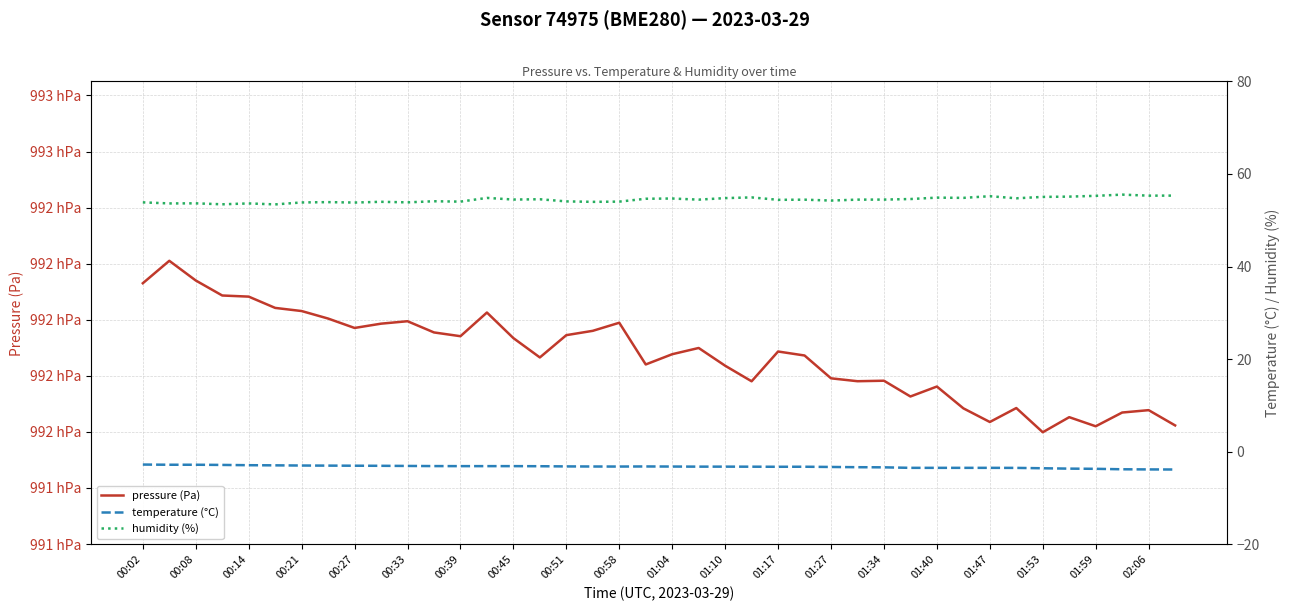

True or false: humidity (%) and pressure (Pa) cross at least once.

False